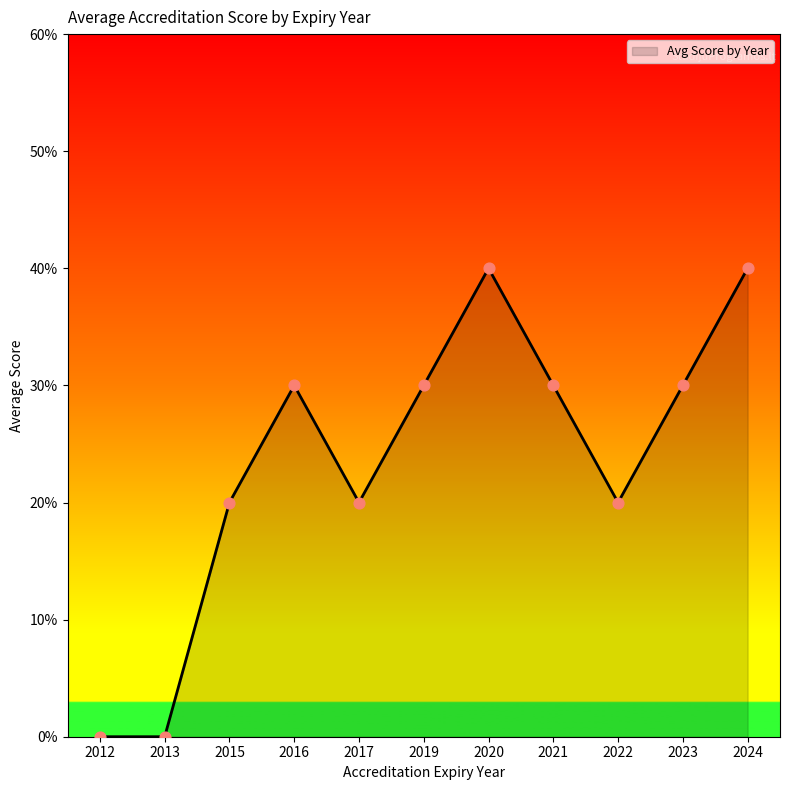

Which has a higher value, 2013 or 2023?

2023